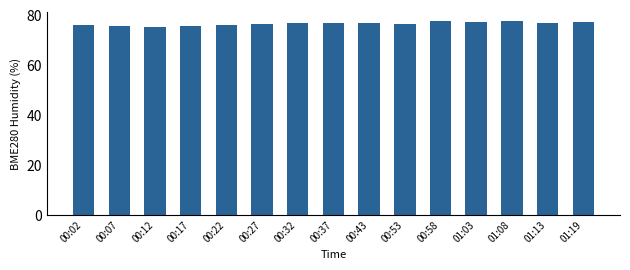

Is it true that the value at 00:27 is 32.6?

False